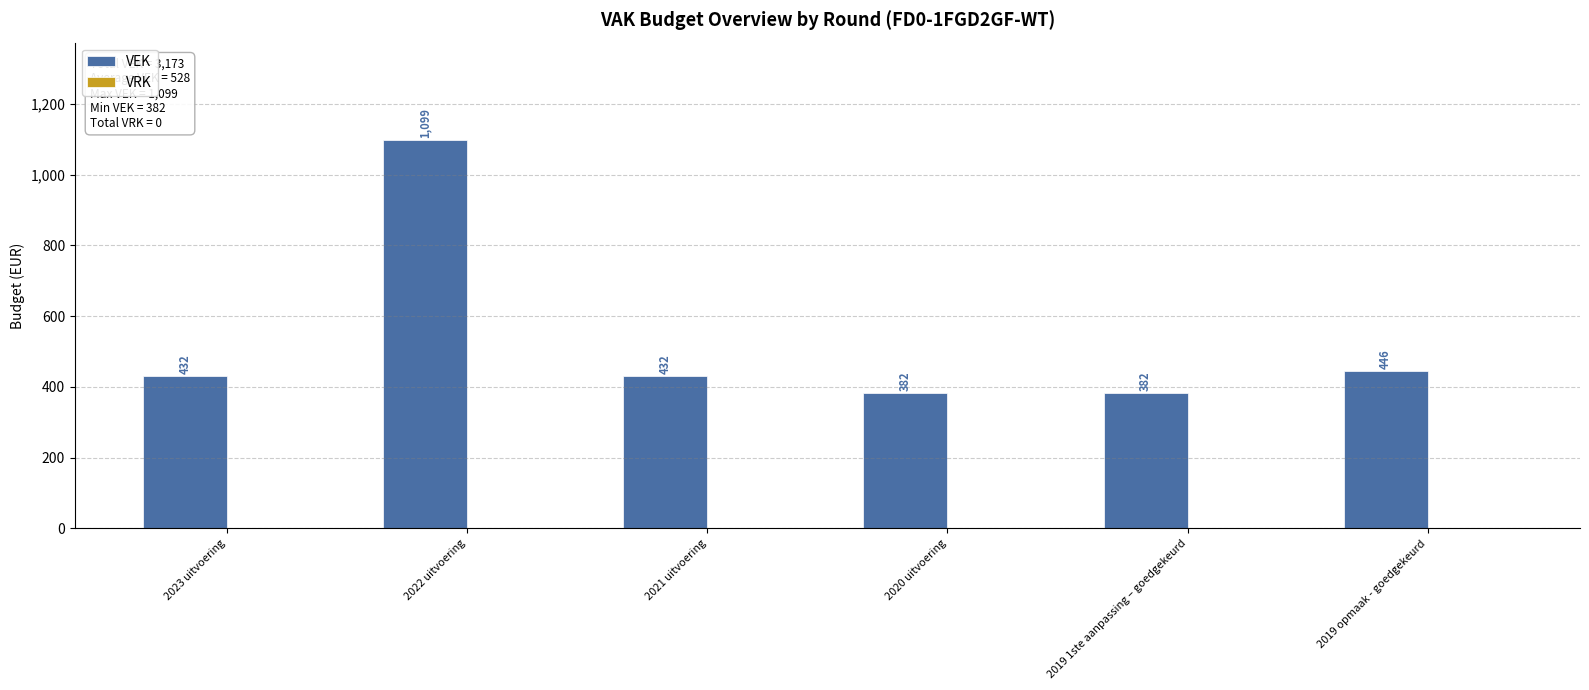

What is the maximum value shown in the chart?

1099